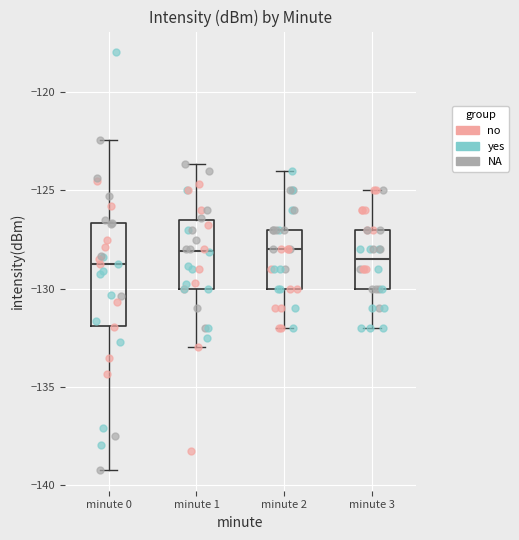

Reading left to right, transcribe this box plot: for each box, give where its median line is, the range the box spans, and where its two whiskers end, as read against the y-axis. The values are not printed on the chart, so give them approximately, as read against the axis.

minute 0: median -129.0, box -132.0 to -126.5, whiskers -139.0 to -122.5
minute 1: median -128.0, box -130.0 to -126.5, whiskers -133.0 to -123.5
minute 2: median -128.0, box -130.0 to -127.0, whiskers -132.0 to -124.0
minute 3: median -128.5, box -130.0 to -127.0, whiskers -132.0 to -125.0